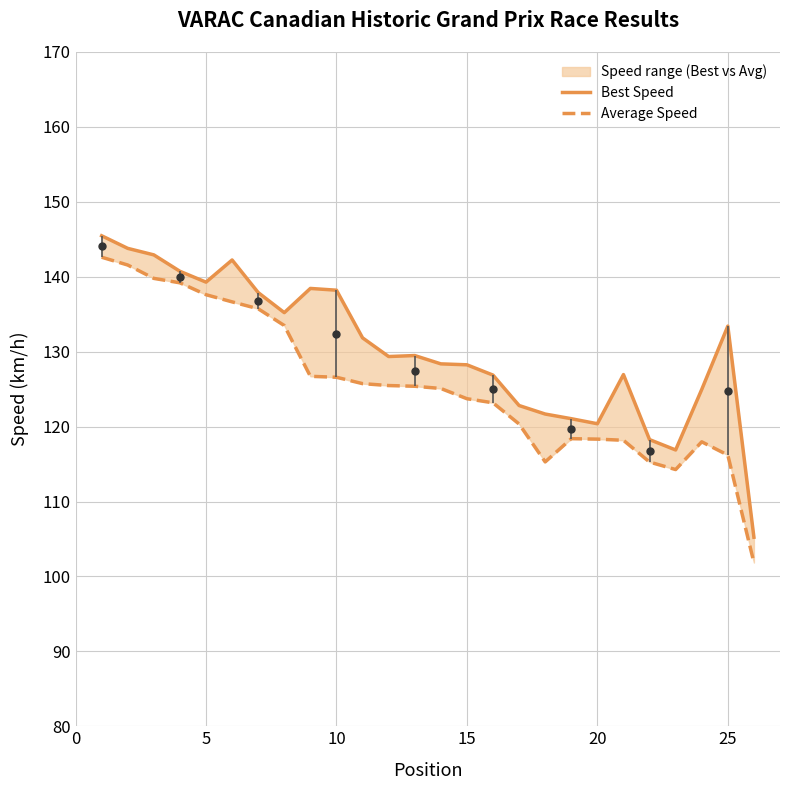

How many lines are shown in the chart?

2